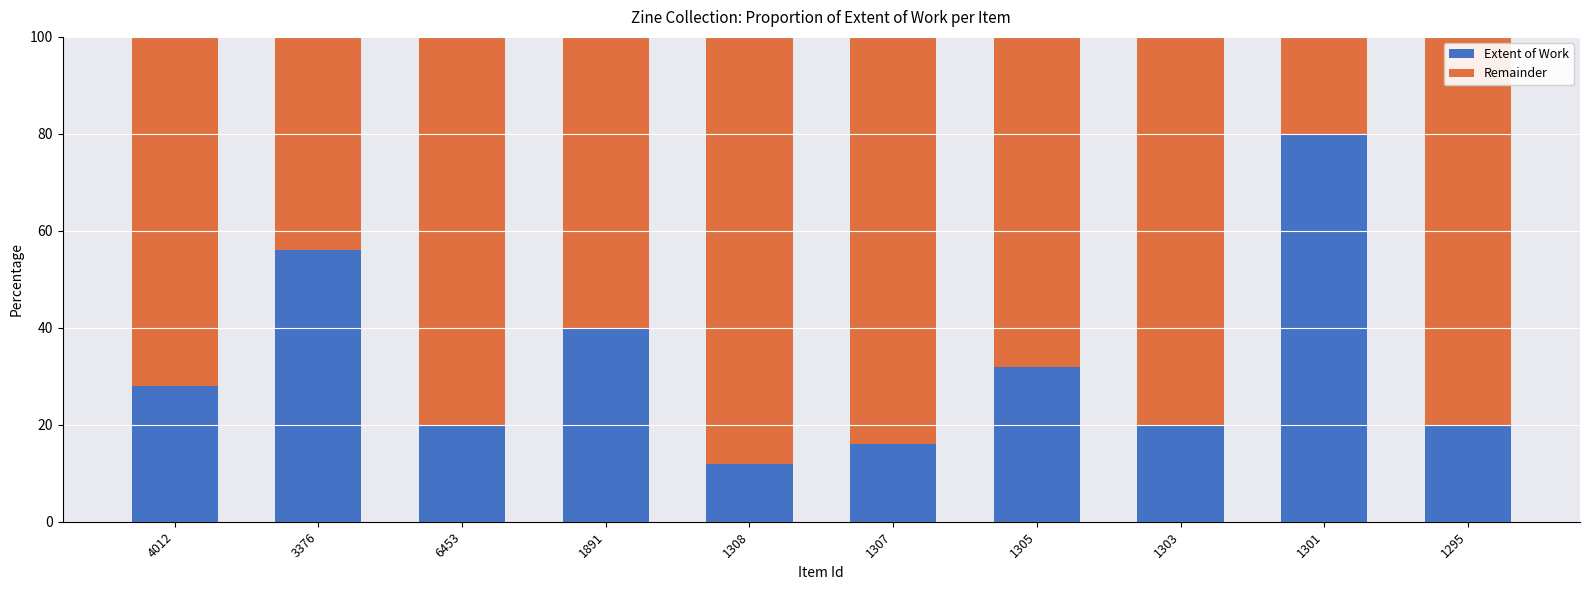

What is the sum of all Extent of Work values?

324